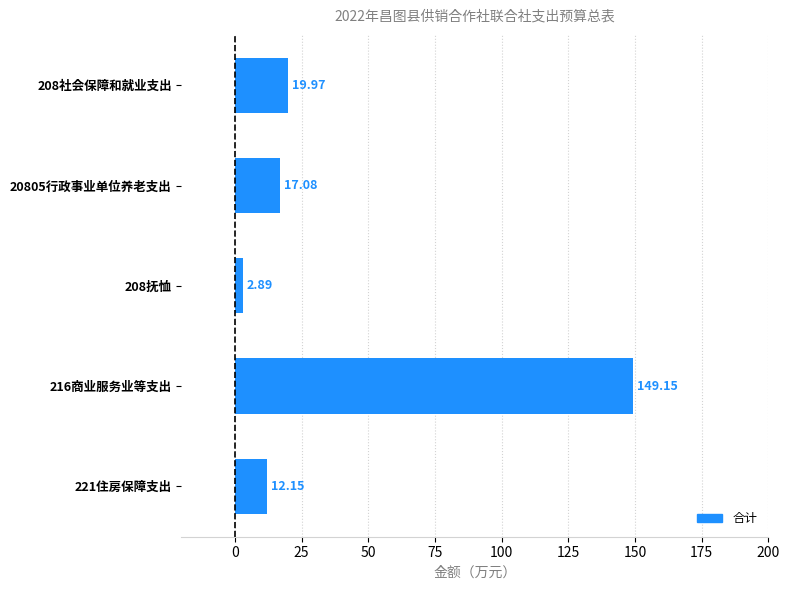

List the labels in order of value, largest first.

216商业服务业等支出, 208社会保障和就业支出, 20805行政事业单位养老支出, 221住房保障支出, 208抚恤